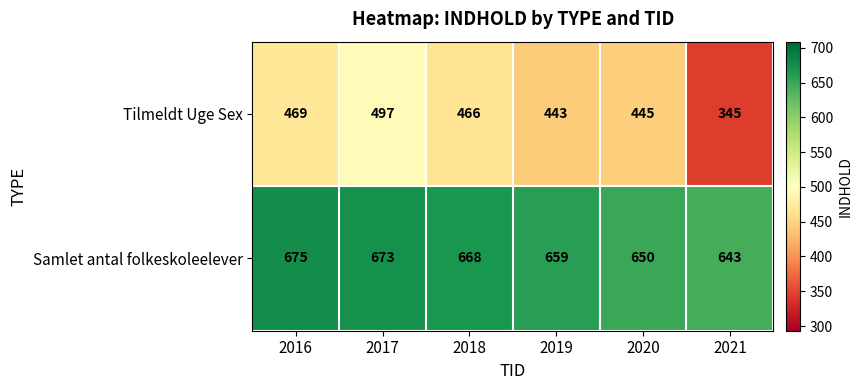

The value of Samlet antal folkeskoleelever at 2016 is 675. True or false?

True